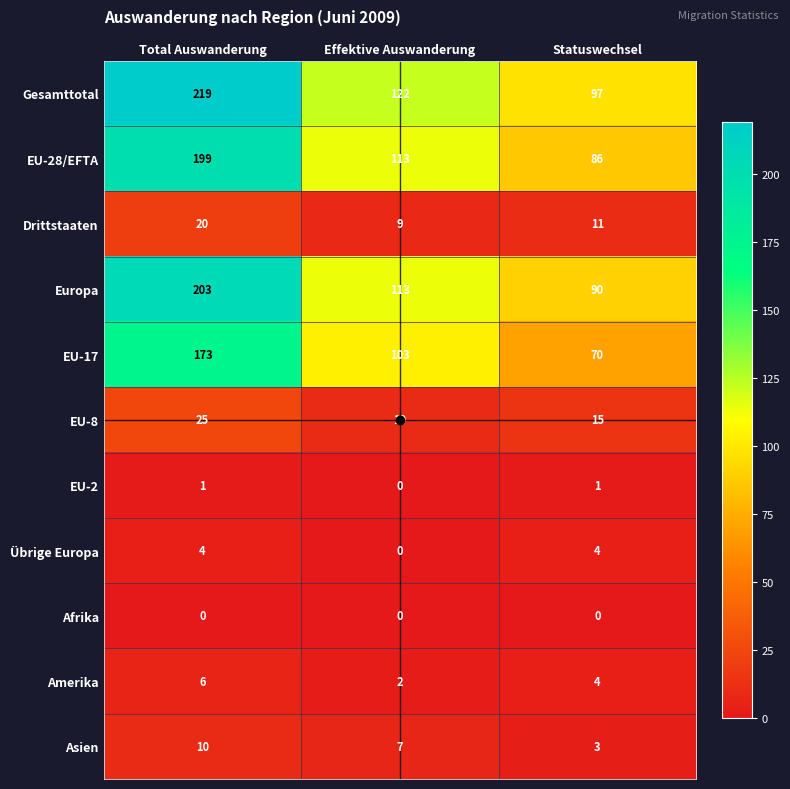

Between Total Auswanderung and Statuswechsel, which series saw the biggest shift?

Gesamttotal